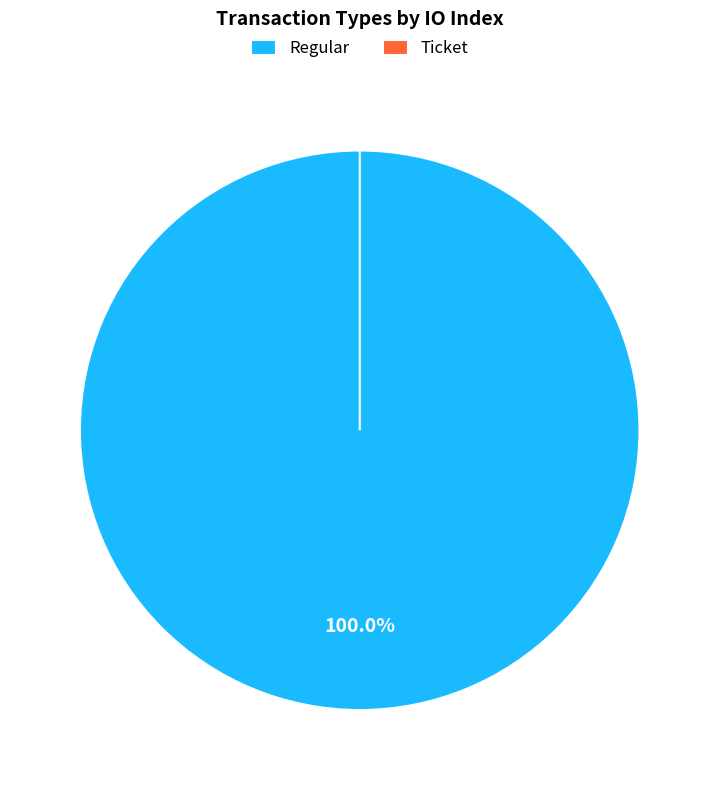

What is the total percentage of Regular and Ticket?

100.0%